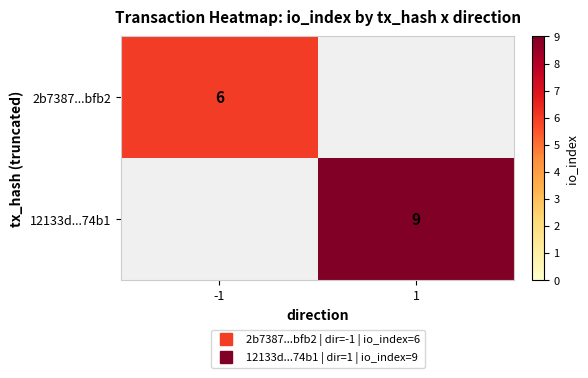

The 12133d...74b1 series shows 0 at -1. True or false?

True